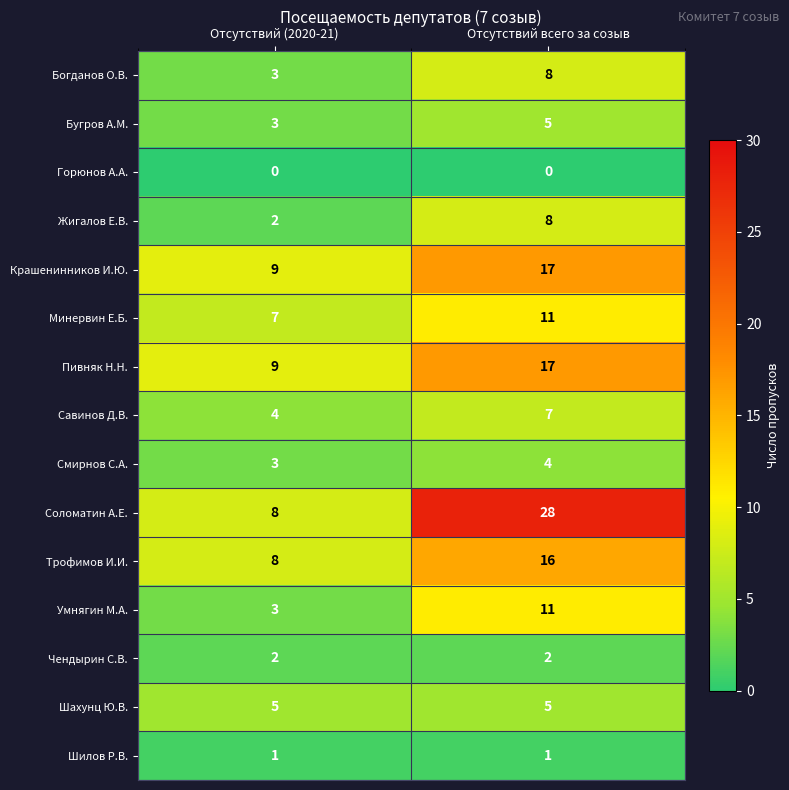

What is the greatest value displayed?

28